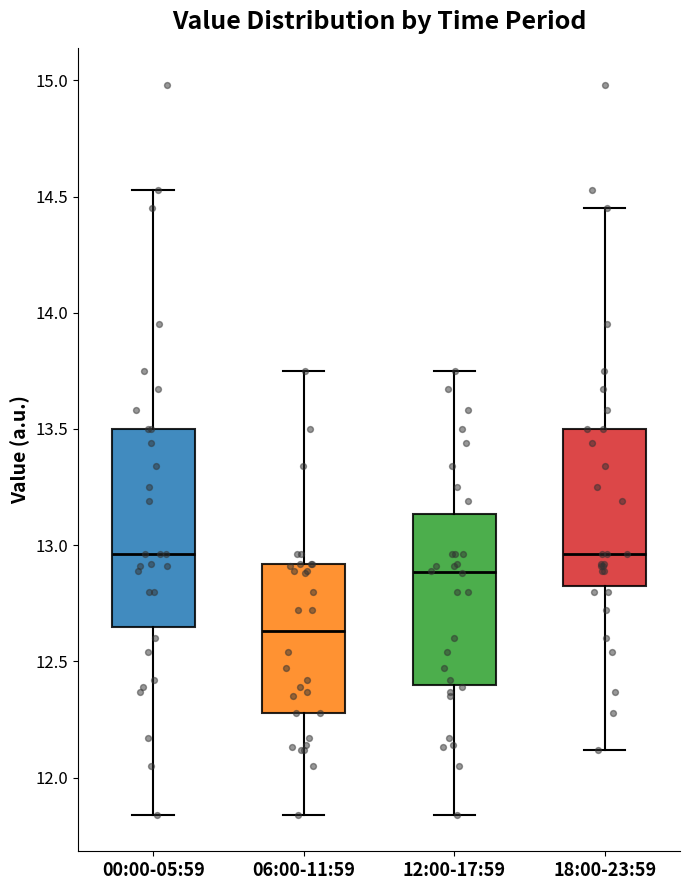

Reading left to right, transcribe this box plot: for each box, give where its median line is, the range the box spans, and where its two whiskers end, as read against the y-axis. The values are not printed on the chart, so give them approximately, as read against the axis.

00:00-05:59: median 12.95, box 12.65 to 13.50, whiskers 11.85 to 14.55
06:00-11:59: median 12.65, box 12.30 to 12.90, whiskers 11.85 to 13.75
12:00-17:59: median 12.90, box 12.40 to 13.15, whiskers 11.85 to 13.75
18:00-23:59: median 12.95, box 12.80 to 13.50, whiskers 12.10 to 14.45